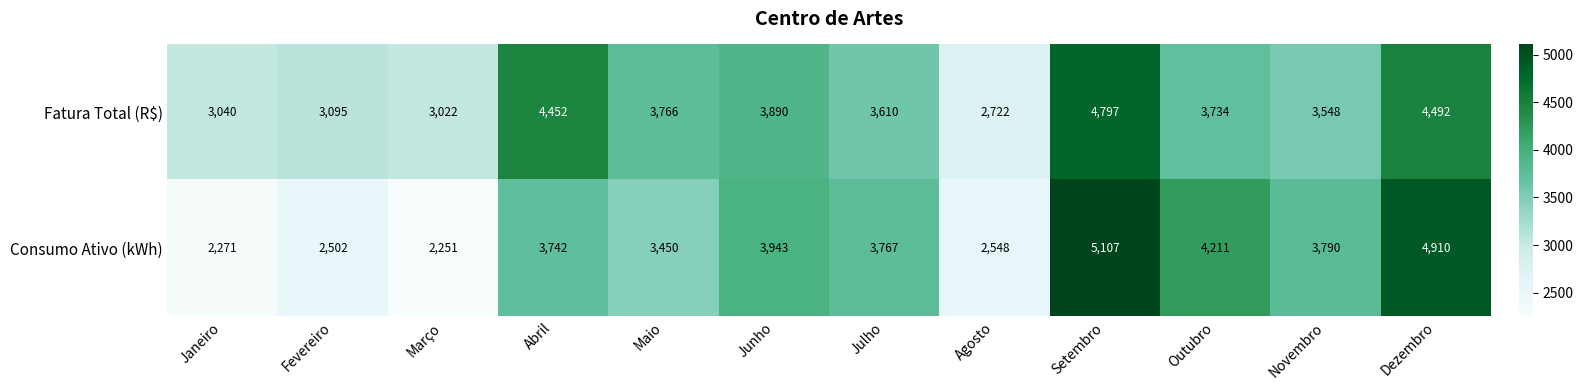

Rank the series by their average value, from highest to lowest.

Fatura Total (R$), Consumo Ativo (kWh)